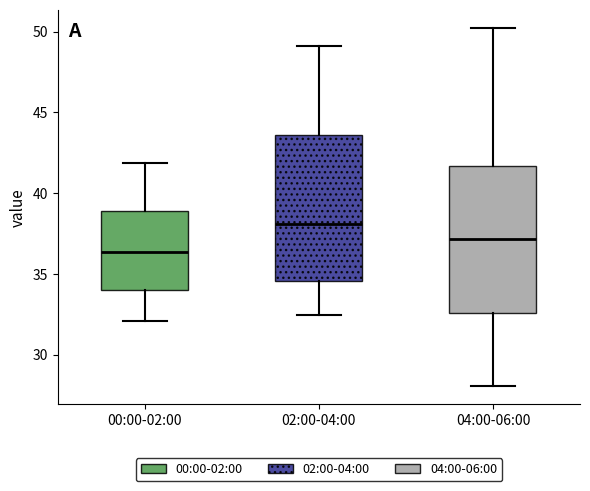

Reading left to right, transcribe this box plot: for each box, give where its median line is, the range the box spans, and where its two whiskers end, as read against the y-axis. The values are not printed on the chart, so give them approximately, as read against the axis.

00:00-02:00: median 36.5, box 34.0 to 39.0, whiskers 32.0 to 42.0
02:00-04:00: median 38.0, box 34.5 to 43.5, whiskers 32.5 to 49.0
04:00-06:00: median 37.0, box 32.5 to 41.5, whiskers 28.0 to 50.0